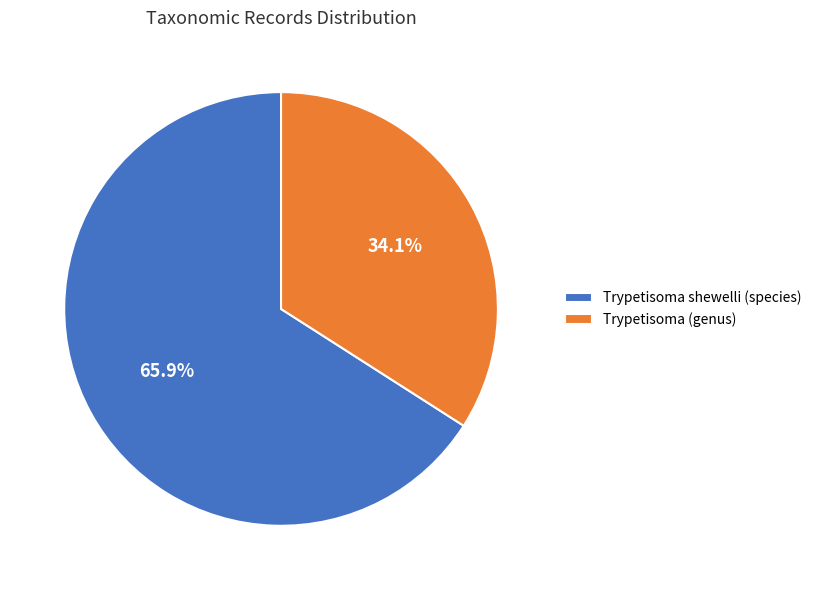

Approximately how many times larger is the value at Trypetisoma (genus) compared to Trypetisoma shewelli (species)?

0.5